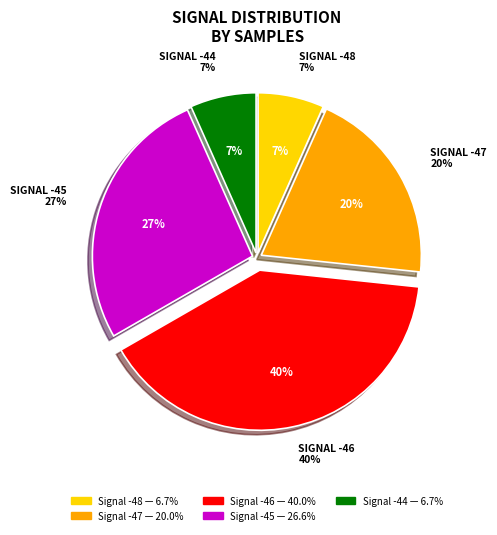

Does -46 account for over 50% of the chart?

No